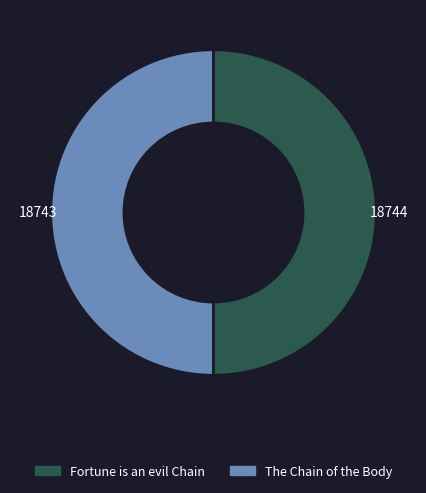

True or false: Fortune is an evil Chain accounts for 50% of the total.

True